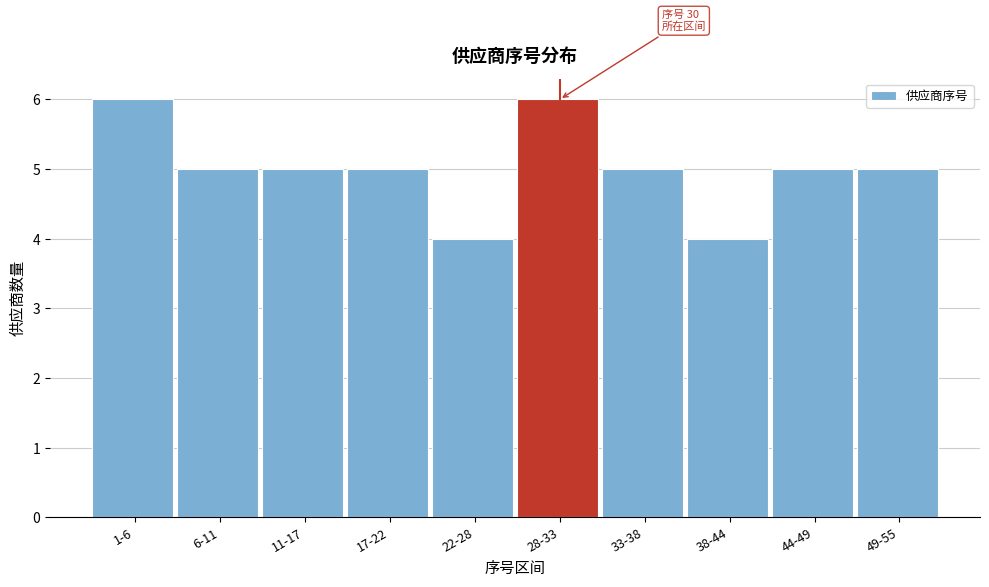

Reading left to right, transcribe all the data shown in this chart.

1-6=6	6-11=5	11-17=5	17-22=5	22-28=4	28-33=6	33-38=5	38-44=4	44-49=5	49-55=5